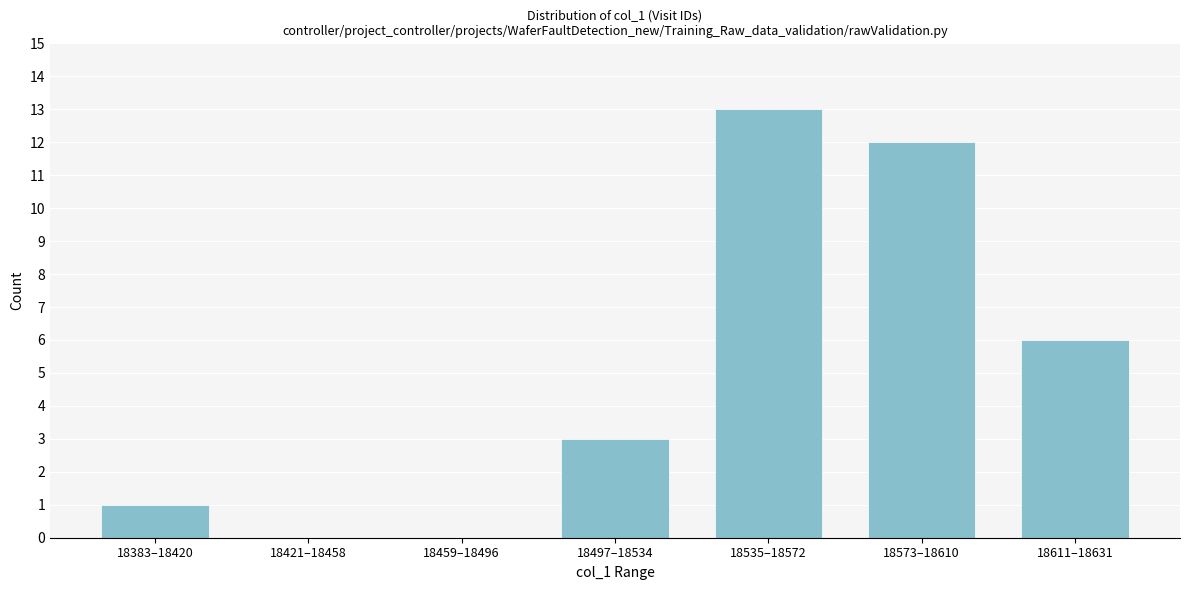

Reading right to left, transcribe all the data shown in this chart.

18611–18631=6	18573–18610=12	18535–18572=13	18497–18534=3	18459–18496=0	18421–18458=0	18383–18420=1